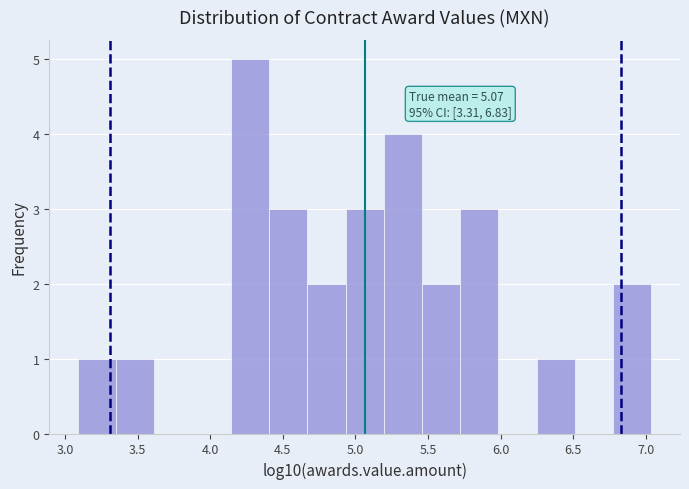

Over which range of the x-axis is the bar tallest?

4.15 to 4.40